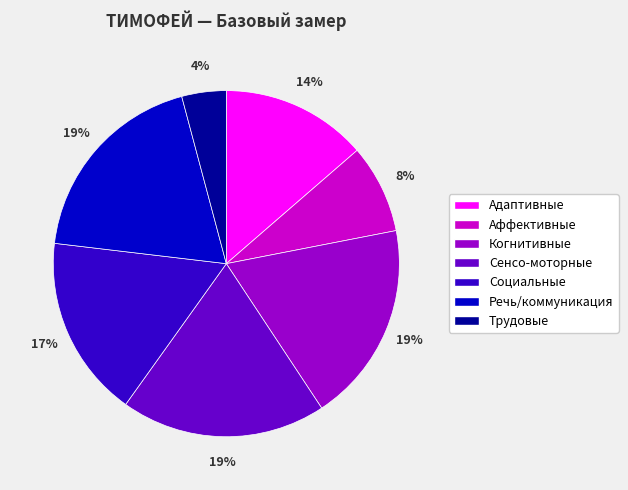

Between Сенсо-моторные and Адаптивные, which is larger?

Сенсо-моторные